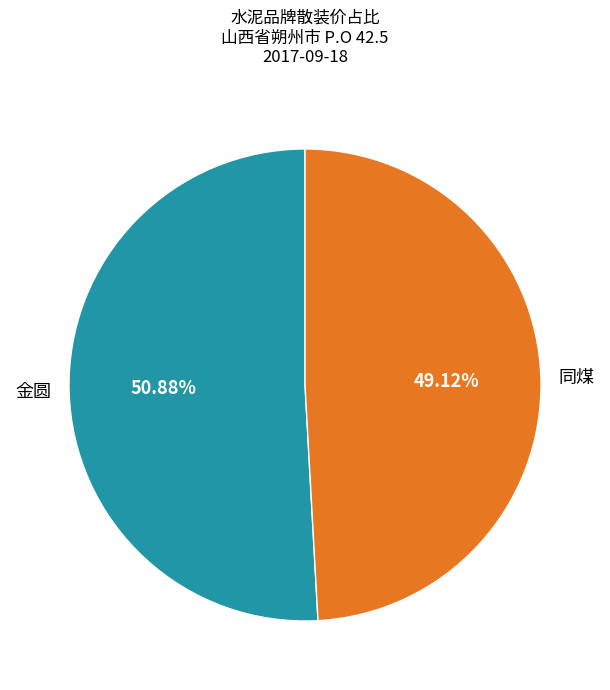

To the nearest percent, what is the difference between the largest and smallest slice percentages?

2%